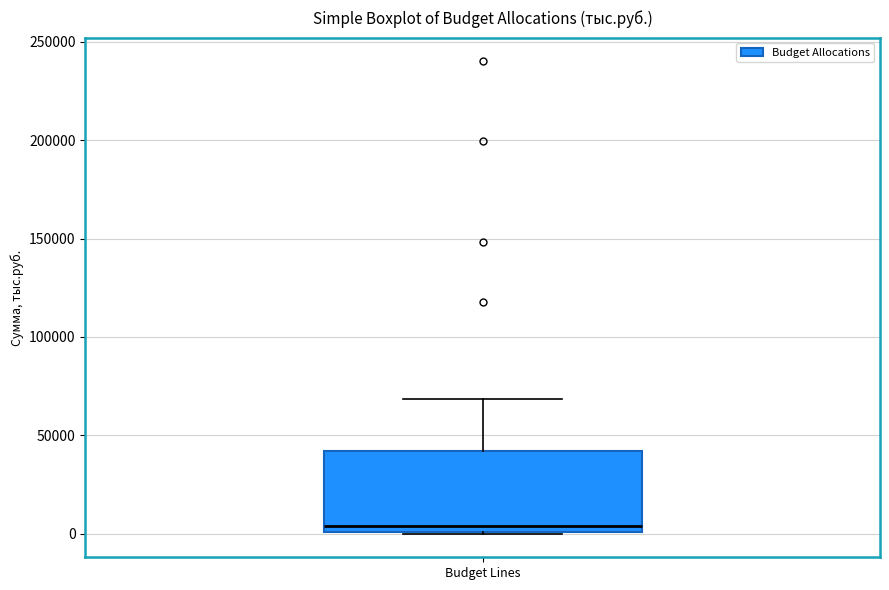

Where does the median line of the box for Budget Lines sit on the y-axis? The values are not printed on the chart, so give them approximately, as read against the axis.

5000